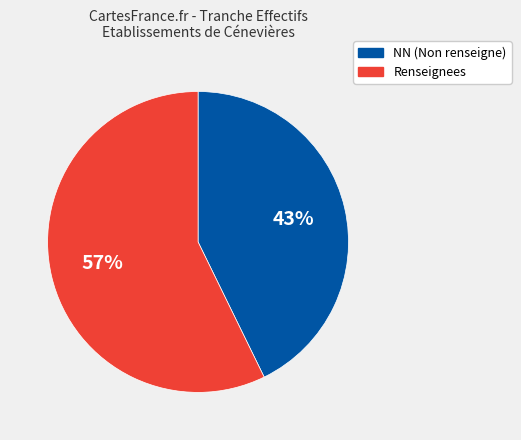

Is there any slice that represents more than half of the pie?

Yes